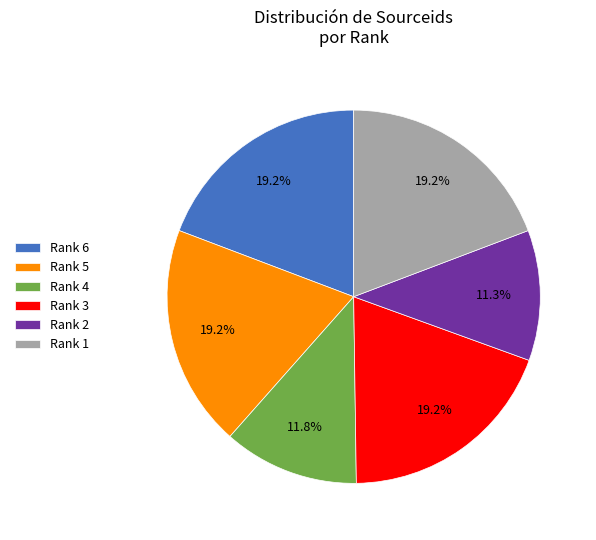

Does Rank 3 represent more than half of the total?

No